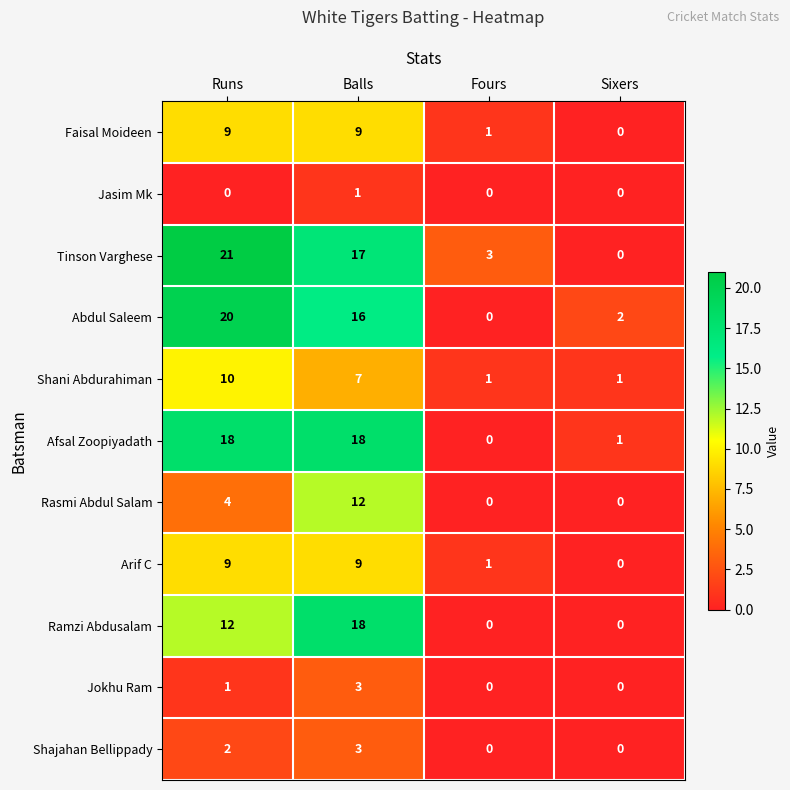

Where is Ramzi Abdusalam nearest to the value 9?

Runs